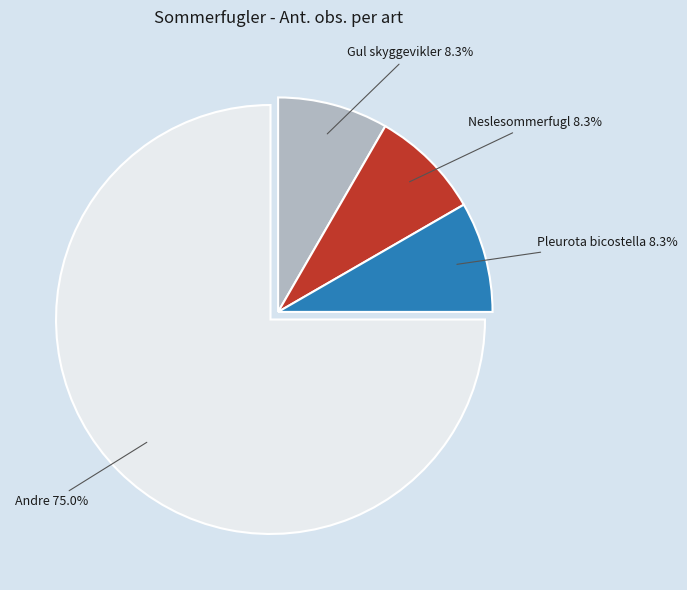

Does any single category account for the majority?

Yes